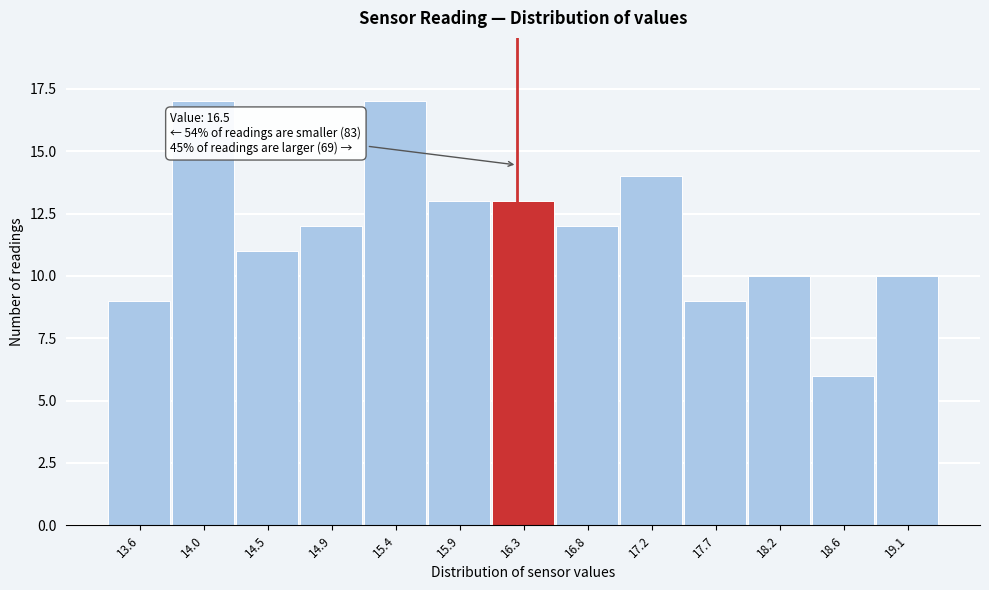

Reading right to left, transcribe all the data shown in this chart.

10	6	10	9	14	12	13	13	17	12	11	17	9